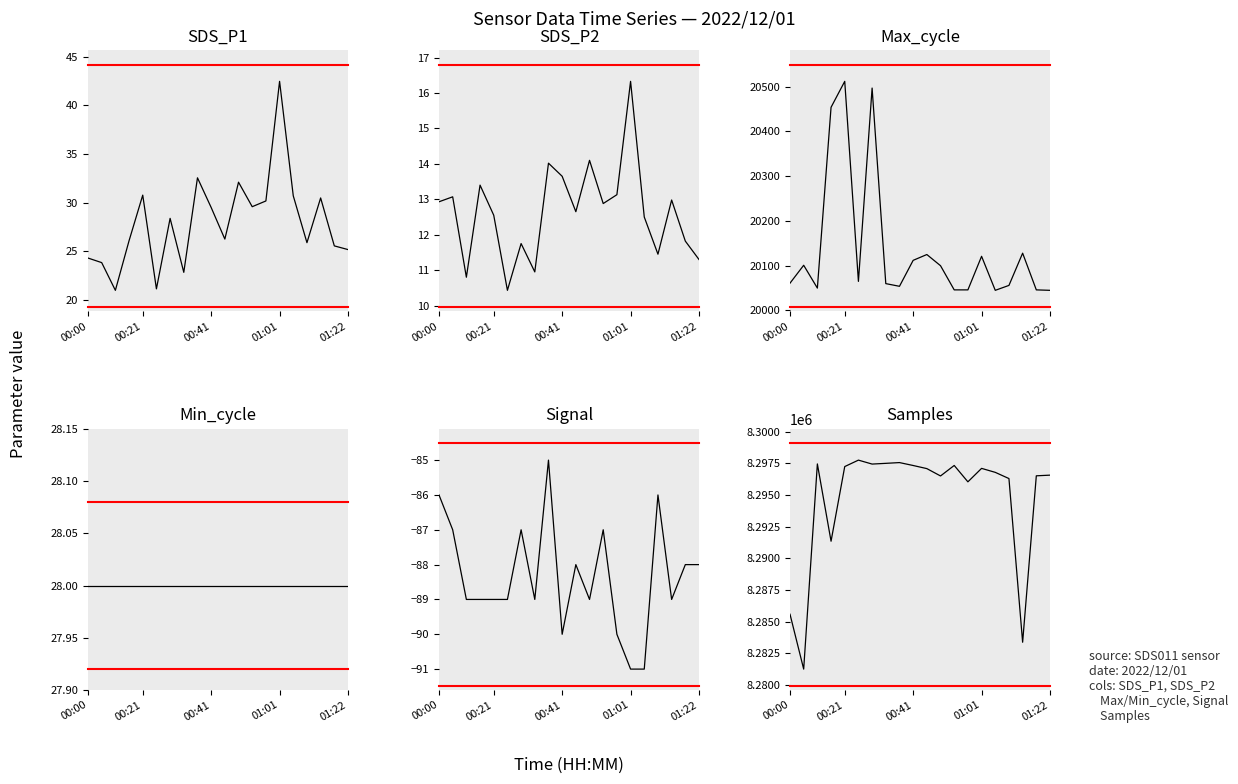

Reading left to right, transcribe all the data shown in this chart.

SDS_P1: 24.3	23.8	21.0	26.1	30.8	21.1	28.4	22.8	32.5	29.5	26.2	32.1	29.6	30.2	42.5	30.7	25.9	30.5	25.6	25.2
SDS_P2: 12.9	13.1	10.8	13.4	12.6	10.4	11.8	10.9	14.0	13.7	12.7	14.1	12.9	13.1	16.3	12.5	11.4	13.0	11.8	11.3
Max_cycle: 20061.0	20101.0	20050.0	20454.0	20512.0	20065.0	20497.0	20060.0	20054.0	20112.0	20125.0	20100.0	20046.0	20046.0	20121.0	20045.0	20056.0	20128.0	20046.0	20045.0
Min_cycle: 28.0	28.0	28.0	28.0	28.0	28.0	28.0	28.0	28.0	28.0	28.0	28.0	28.0	28.0	28.0	28.0	28.0	28.0	28.0	28.0
Signal: -86.0	-87.0	-89.0	-89.0	-89.0	-89.0	-87.0	-89.0	-85.0	-90.0	-88.0	-89.0	-87.0	-90.0	-91.0	-91.0	-86.0	-89.0	-88.0	-88.0
Samples: 8285593.0	8281265.0	8297447.0	8291351.0	8297239.0	8297747.0	8297436.0	8297493.0	8297553.0	8297323.0	8297078.0	8296498.0	8297326.0	8296035.0	8297096.0	8296782.0	8296293.0	8283384.0	8296510.0	8296562.0